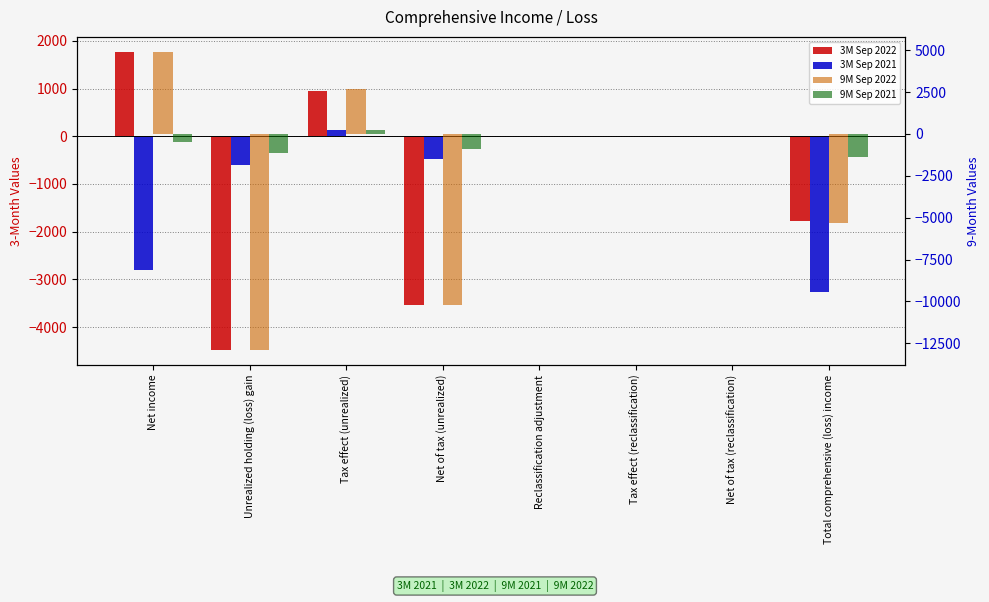

What position from the right is Net of tax (reclassification)?

2